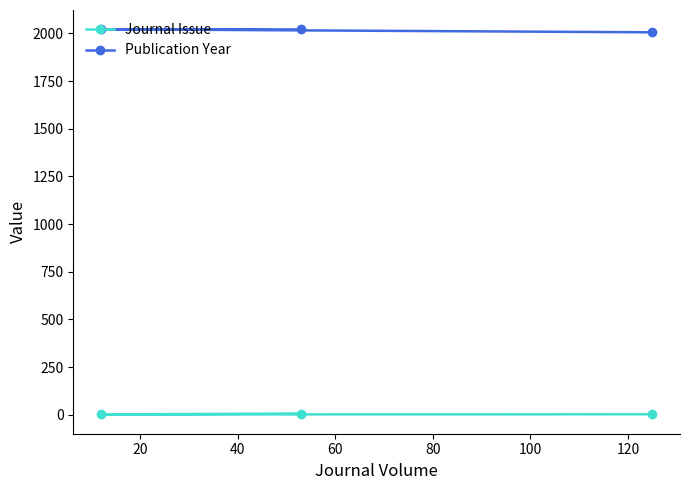

Which series has the largest total across all categories?

Publication Year